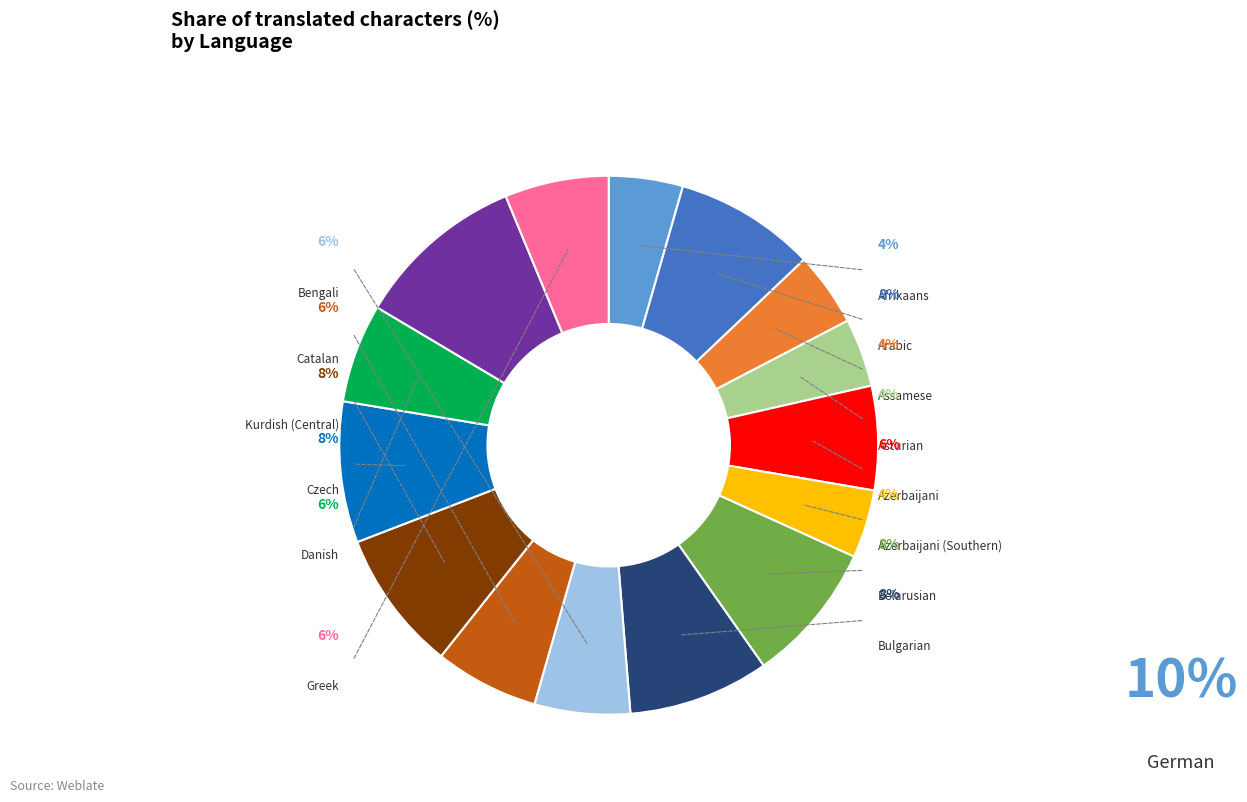

To the nearest percent, what portion does Belarusian represent?

8%